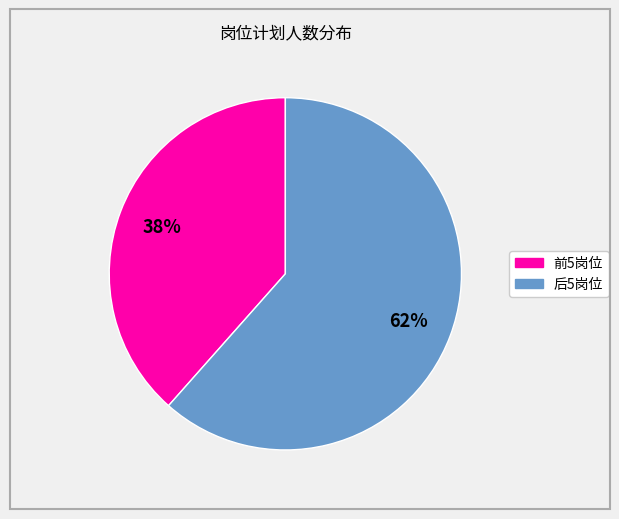

Count the number of slices in the pie.

2